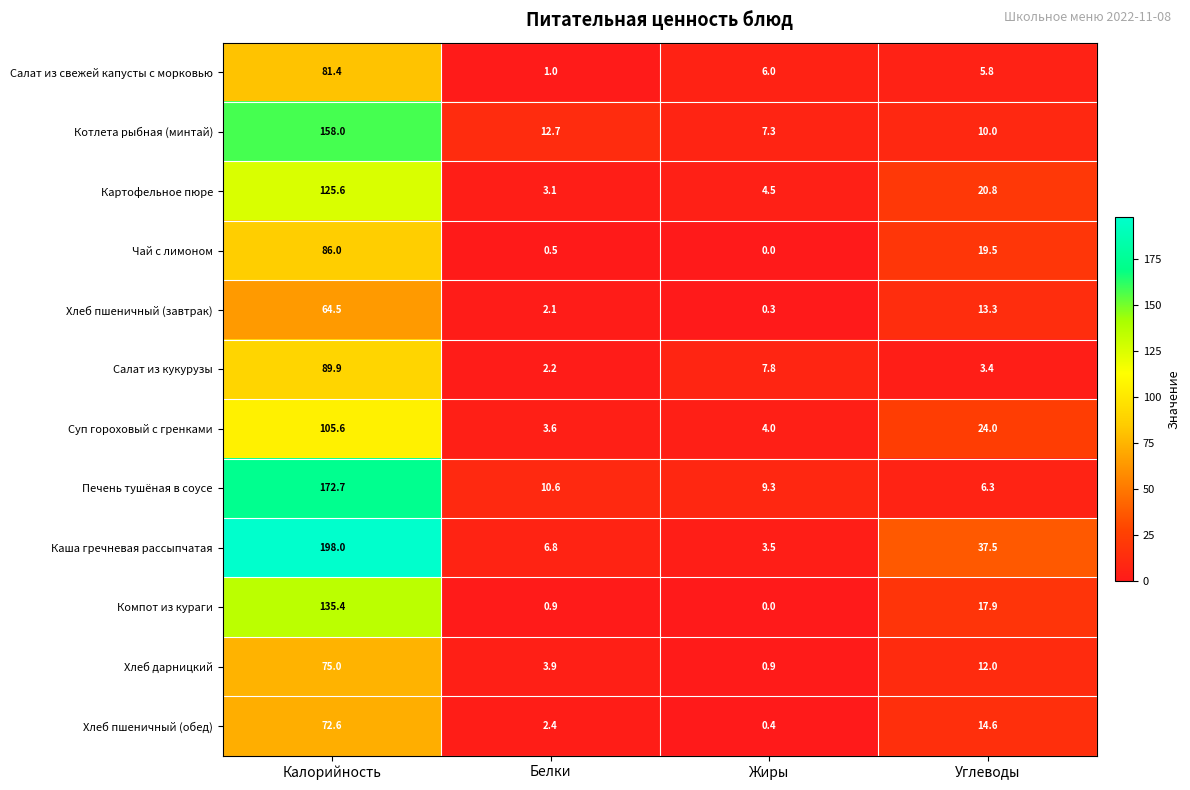

At which category does the chart reach its minimum across all series?

Жиры